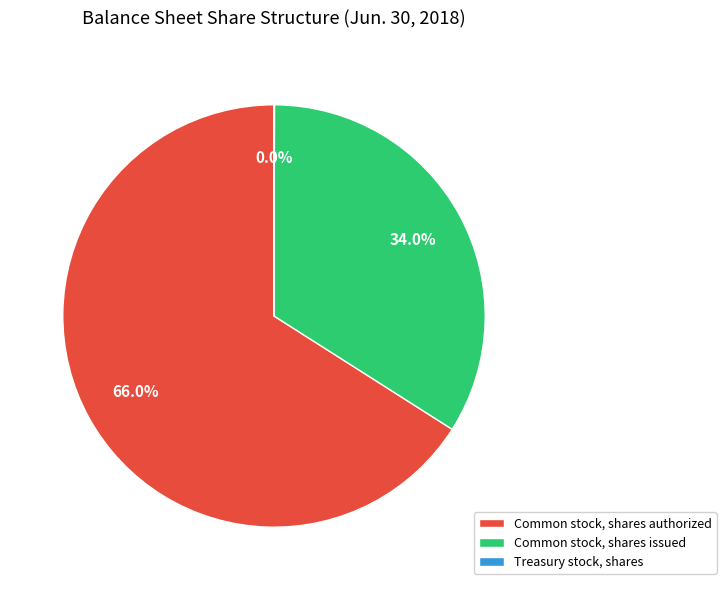

To the nearest percent, what portion does Common stock, shares authorized represent?

66%